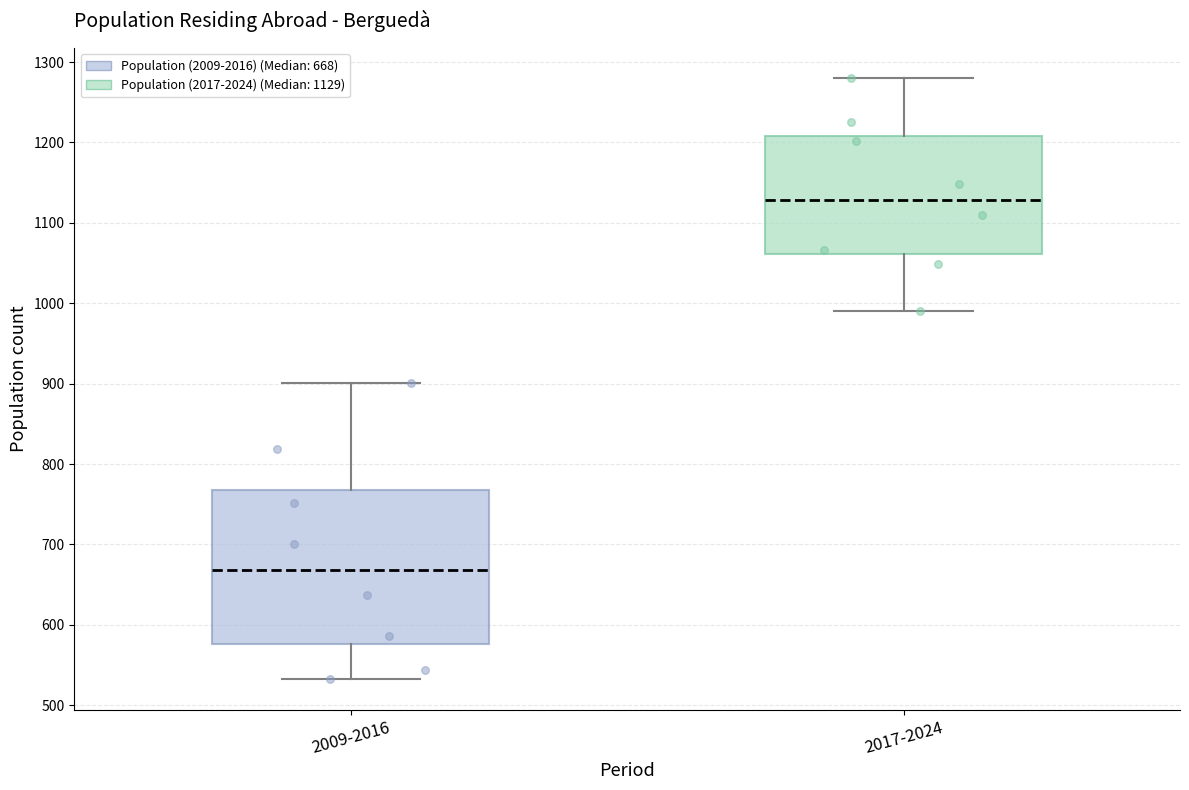

Which box has the highest median line?

2017-2024